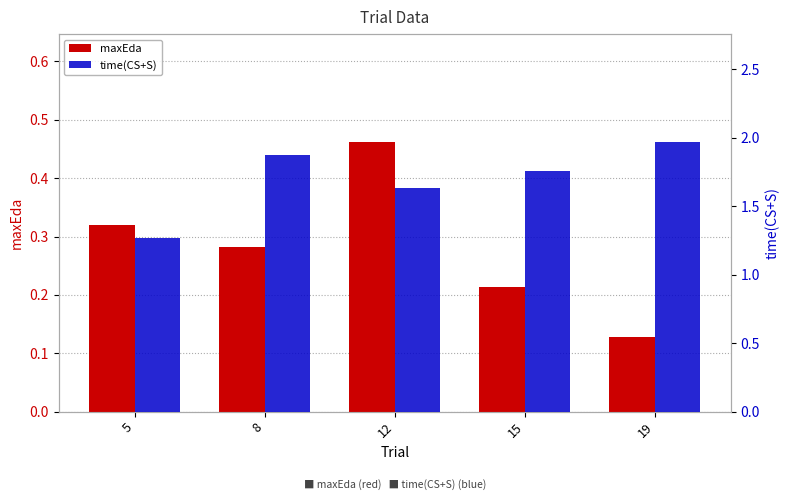

What is the sum of the maxEda values at 12 and 5?

0.8